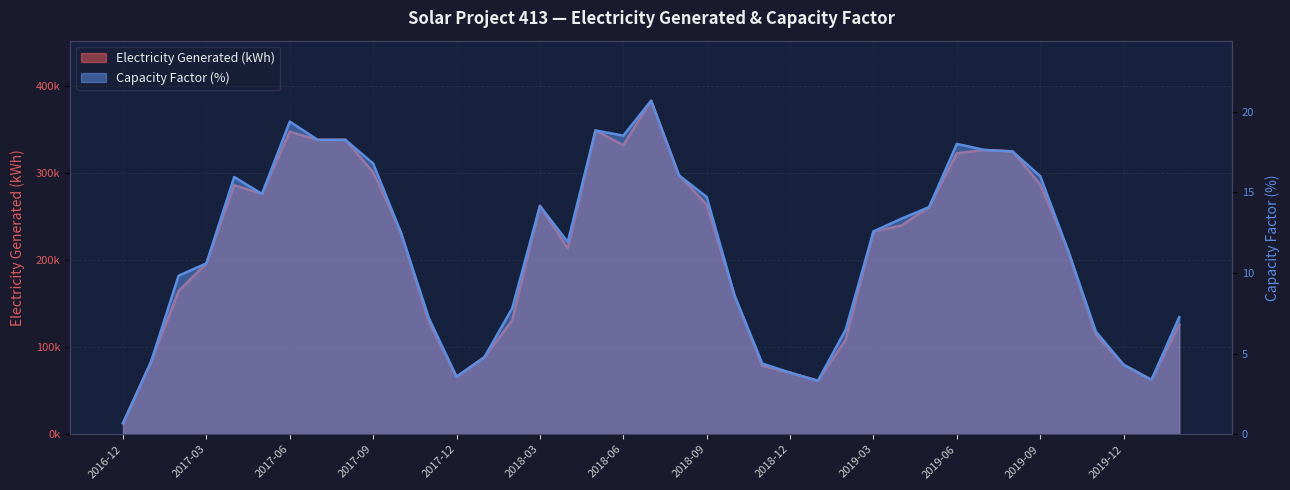

What is the sum of all Capacity Factor (%) values?

448.1